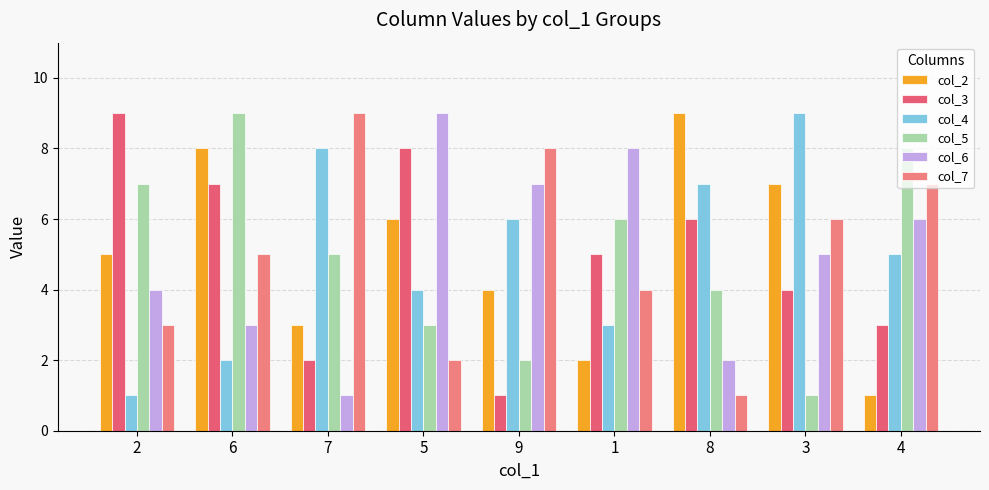

Rank the series by their maximum value, from lowest to highest.

col_2, col_3, col_4, col_5, col_6, col_7